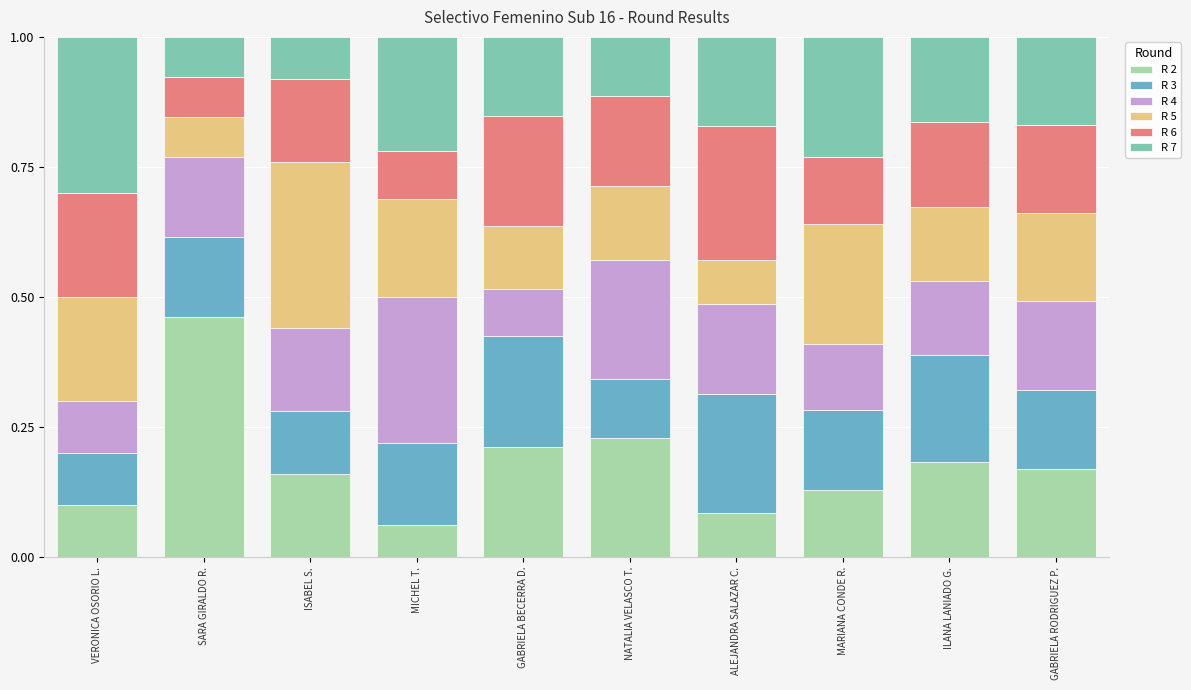

What is the total value across all series at ILANA LANIADO G.?

1.0